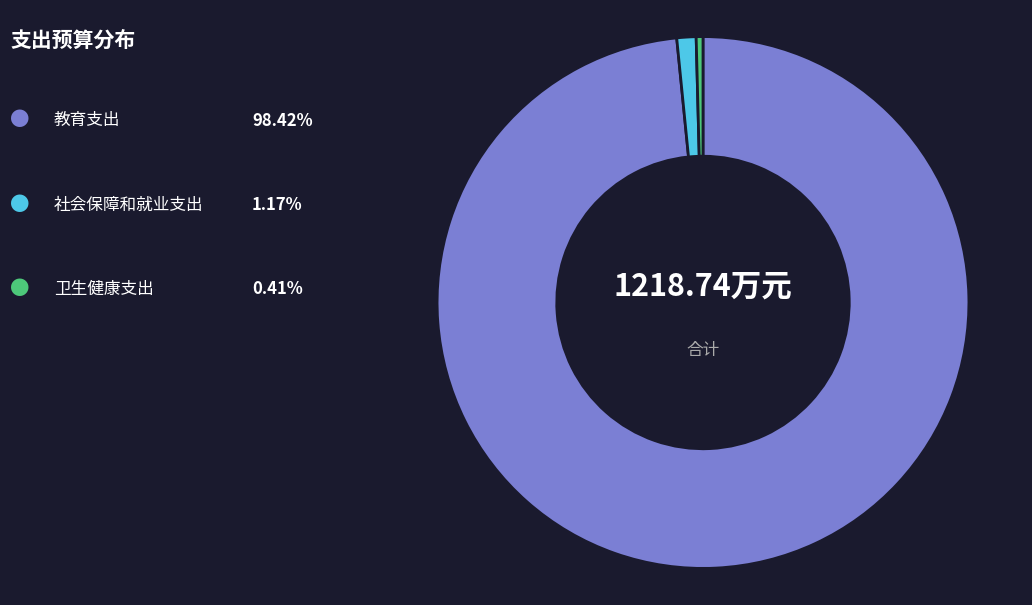

Does any single category account for the majority?

Yes